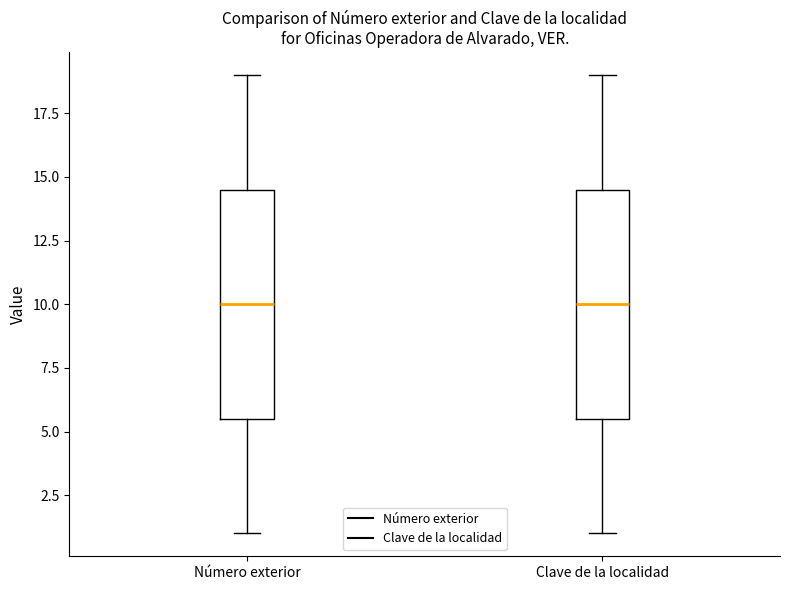

Reading left to right, read every box against the y-axis: the position of its median line, the range the box covers, and the ends of its whiskers. The values are not printed on the chart, so give them approximately, as read against the axis.

Número exterior: median 10.0, box 5.5 to 14.5, whiskers 1.0 to 19.0
Clave de la localidad: median 10.0, box 5.5 to 14.5, whiskers 1.0 to 19.0